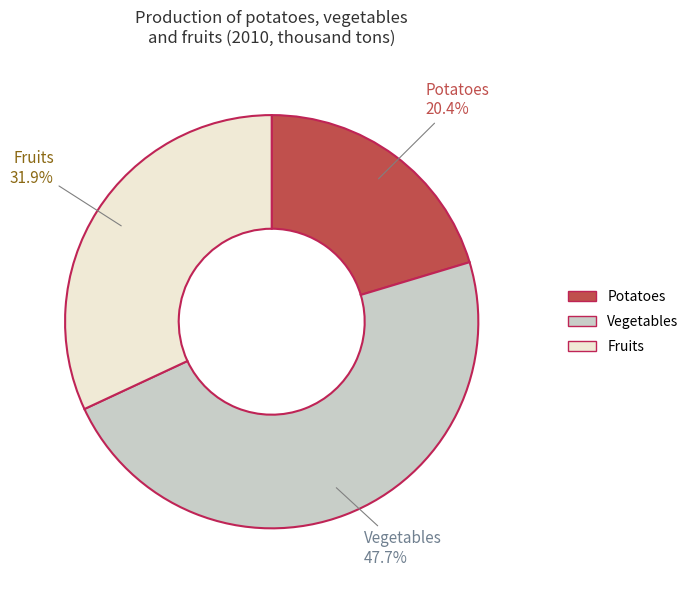

Is it true that Potatoes is 10% of the pie?

False